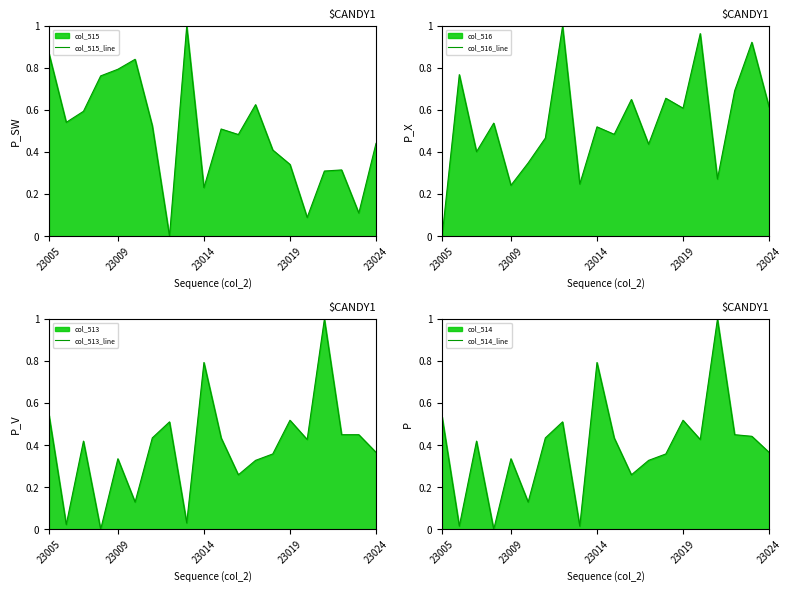

The value of col_515_line at 23024 is 0.8. True or false?

False